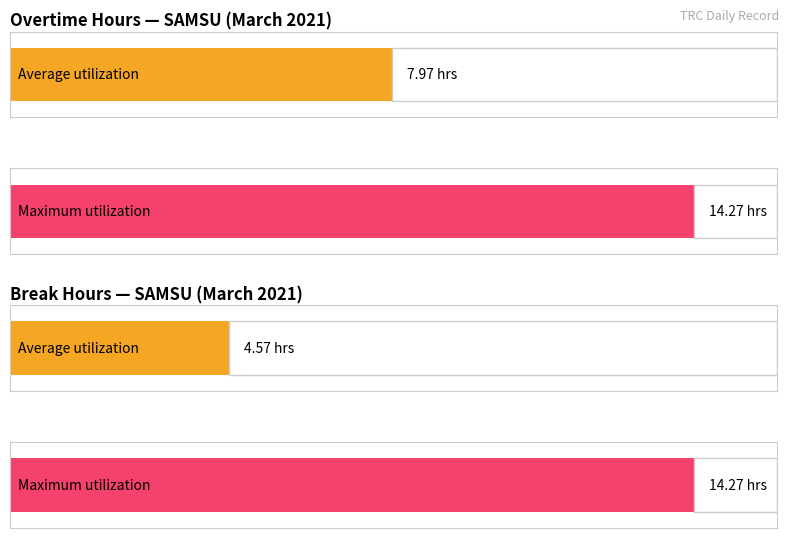

Where is Break Total nearest to the value 7?

8